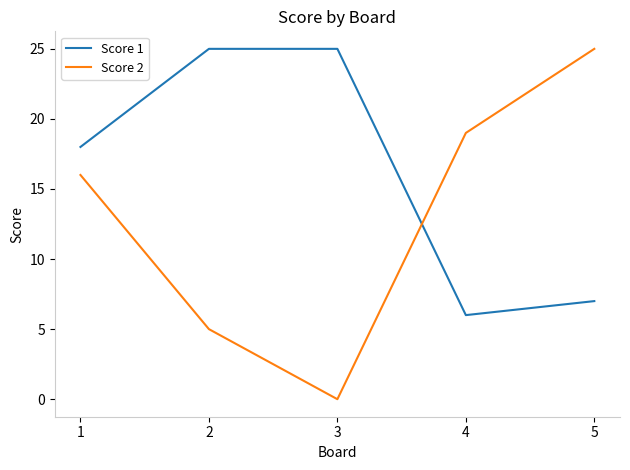

Reading left to right, extract all data points from this chart.

Score 1: 1=18	2=25	3=25	4=6	5=7
Score 2: 1=16	2=5	3=0	4=19	5=25